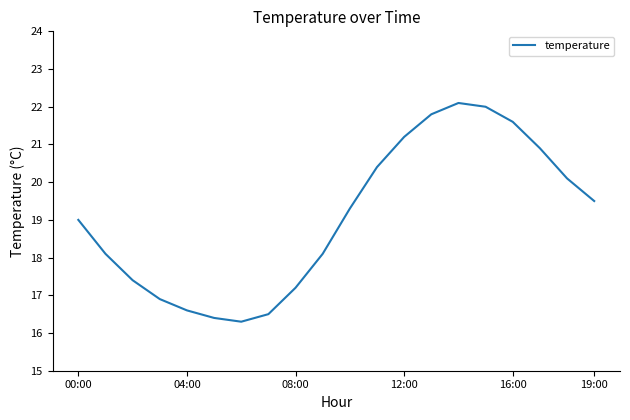

What is the sum of all values?

381.4